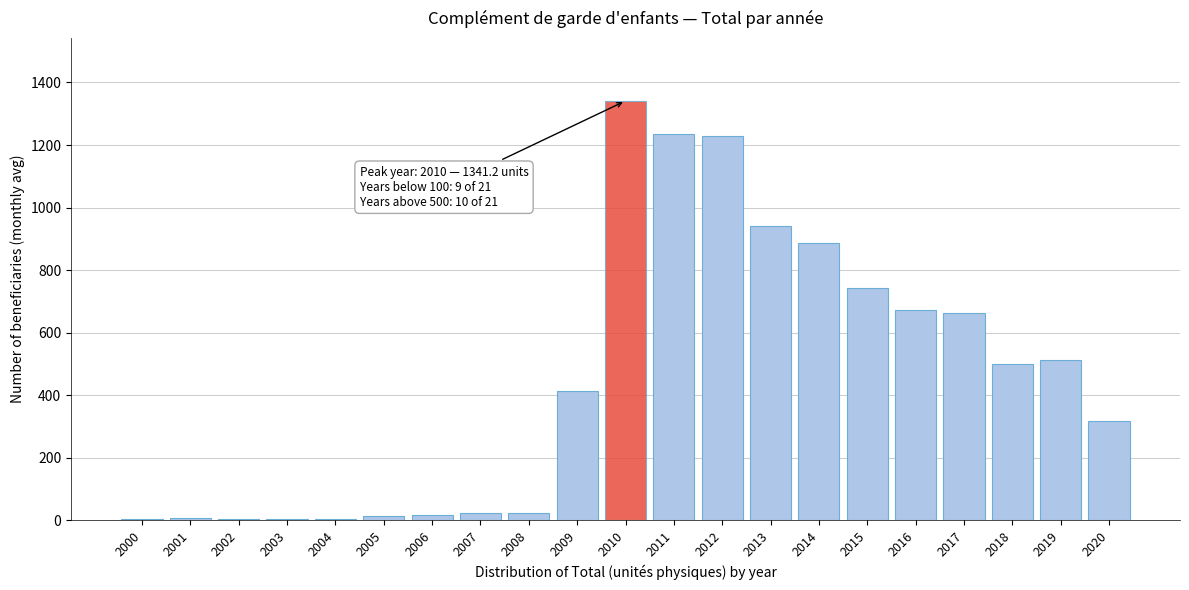

What is the sum of all values?

9556.5